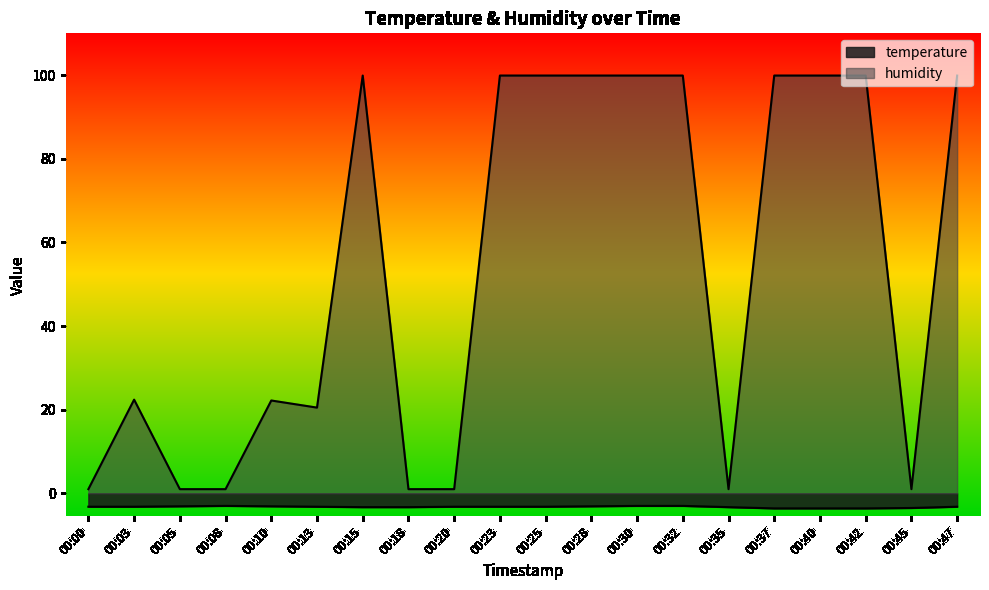

Is it true that temperature equals -3.2 at 00:20?

True